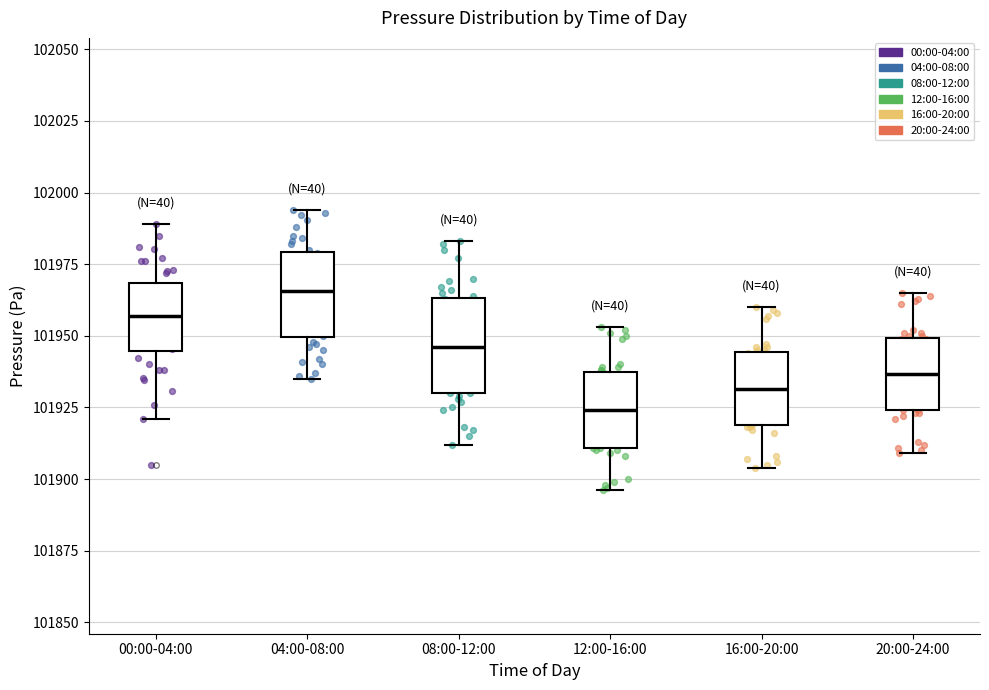

Reading left to right, read every box against the y-axis: the position of its median line, the range the box covers, and the ends of its whiskers. The values are not printed on the chart, so give them approximately, as read against the axis.

00:00-04:00: median 101955, box 101945 to 101970, whiskers 101920 to 101990
04:00-08:00: median 101965, box 101950 to 101980, whiskers 101935 to 101995
08:00-12:00: median 101945, box 101930 to 101965, whiskers 101910 to 101985
12:00-16:00: median 101925, box 101910 to 101935, whiskers 101895 to 101955
16:00-20:00: median 101930, box 101920 to 101945, whiskers 101905 to 101960
20:00-24:00: median 101935, box 101925 to 101950, whiskers 101910 to 101965